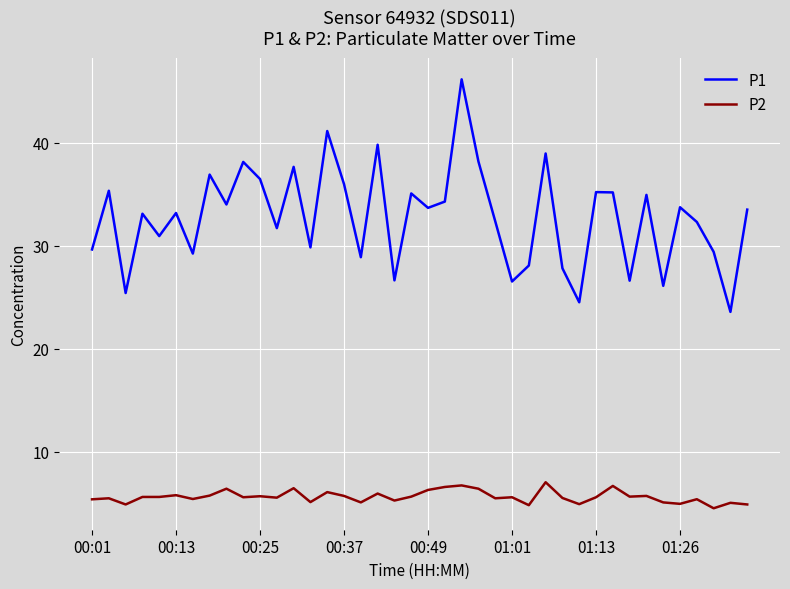

List the series in order of their peak value, highest first.

P1, P2